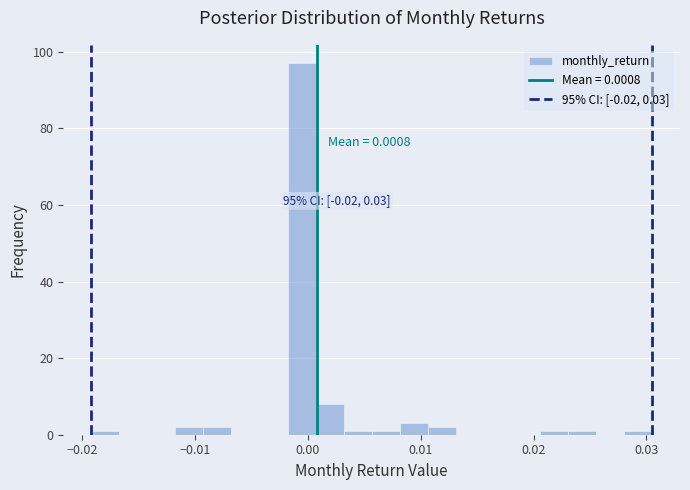

Read against the x-axis, roughly where is the centre of the tallest bar?

-0.001